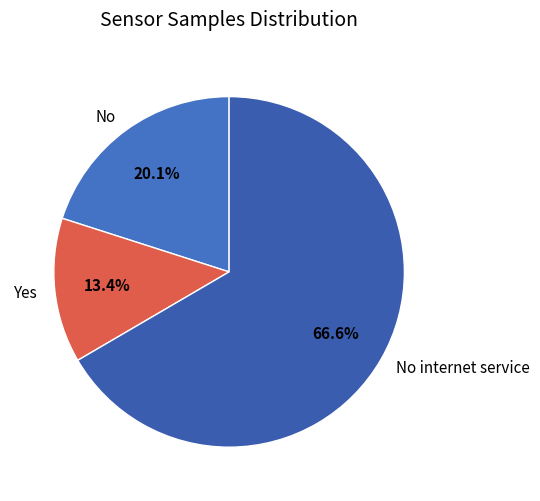

Is there a majority slice in this chart?

Yes